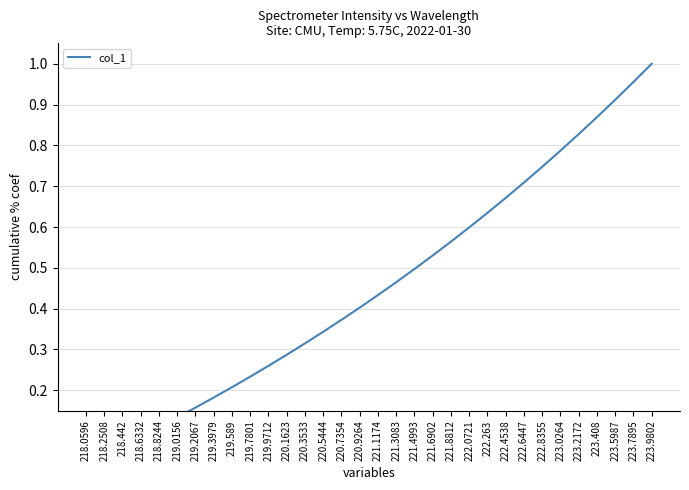

How many distinct data groups are displayed?

1